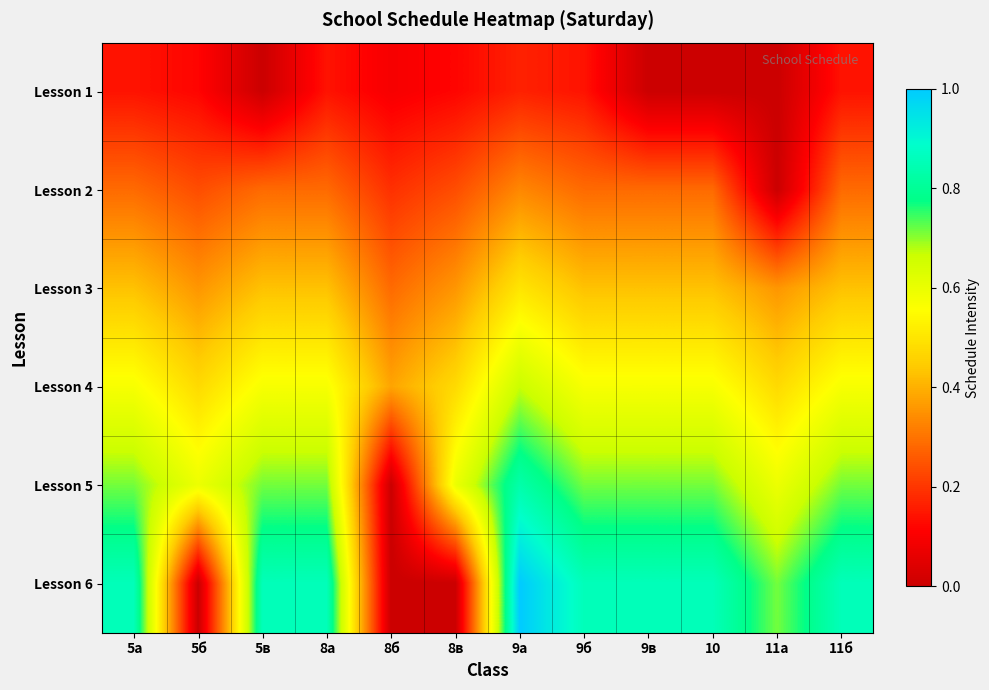

Which category has the lowest value across all series?

5в